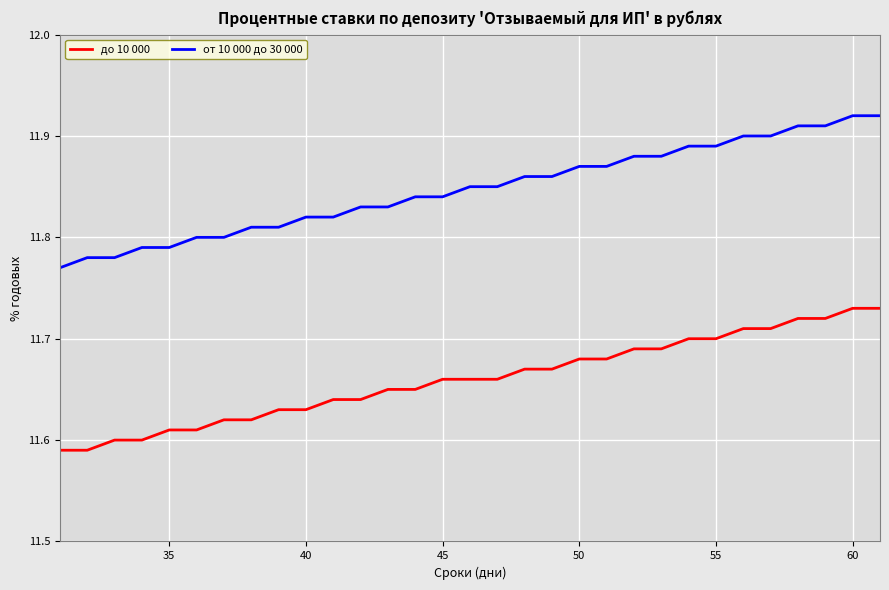

List the series in order of their peak value, highest first.

от 10 000 до 30 000, до 10 000